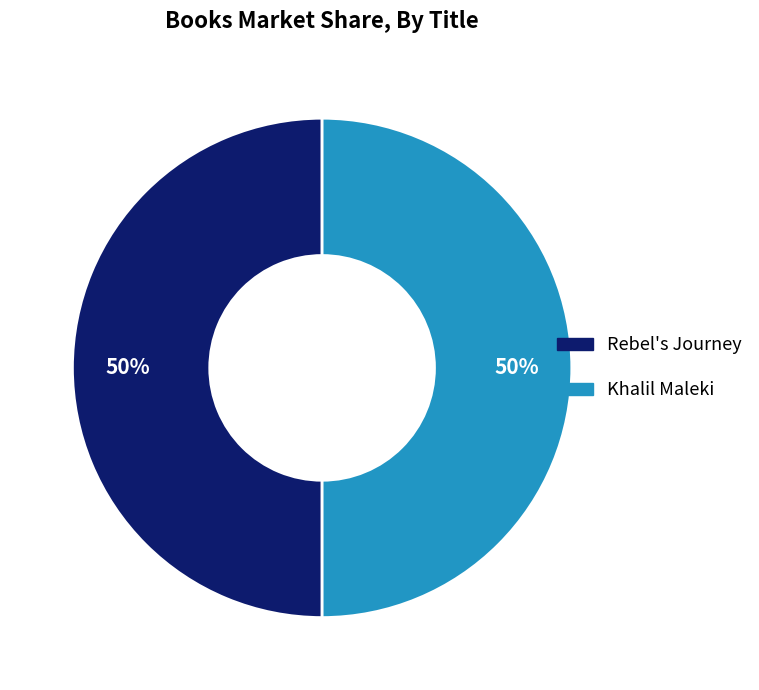

Count the number of slices in the pie.

2